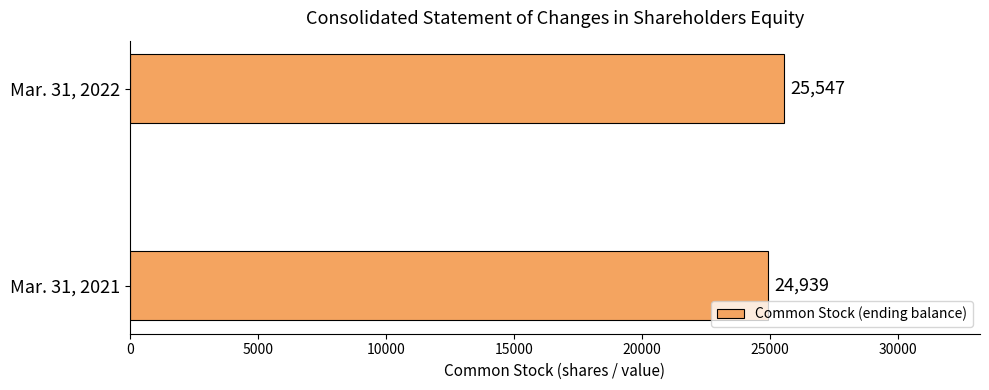

How many data points are less than 25547?

1